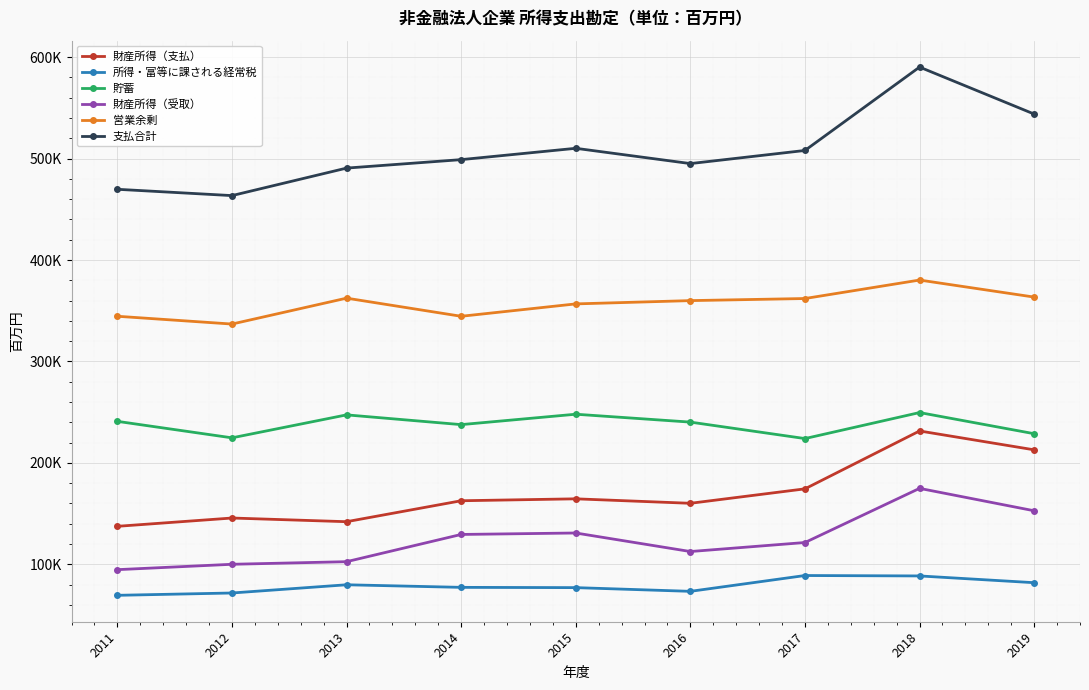

What is the average value of the 貯蓄 series?

237906